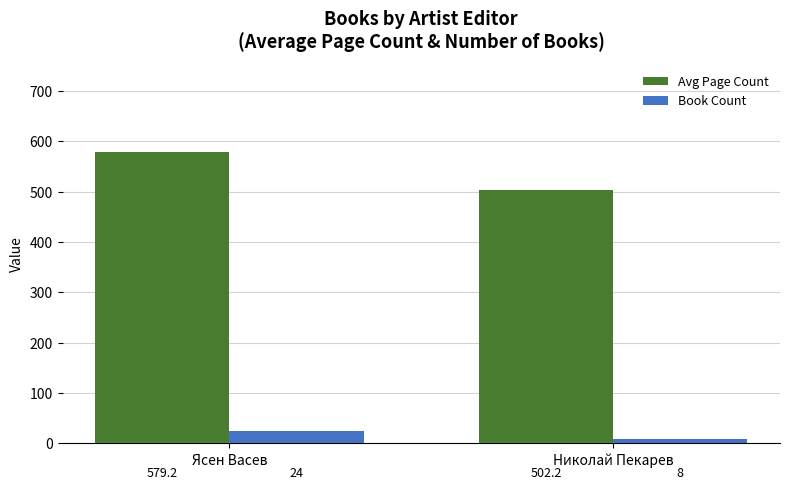

Reading left to right, list all the values displayed in this chart.

Avg Page Count: 579.2	502.2
Book Count: 24.0	8.0